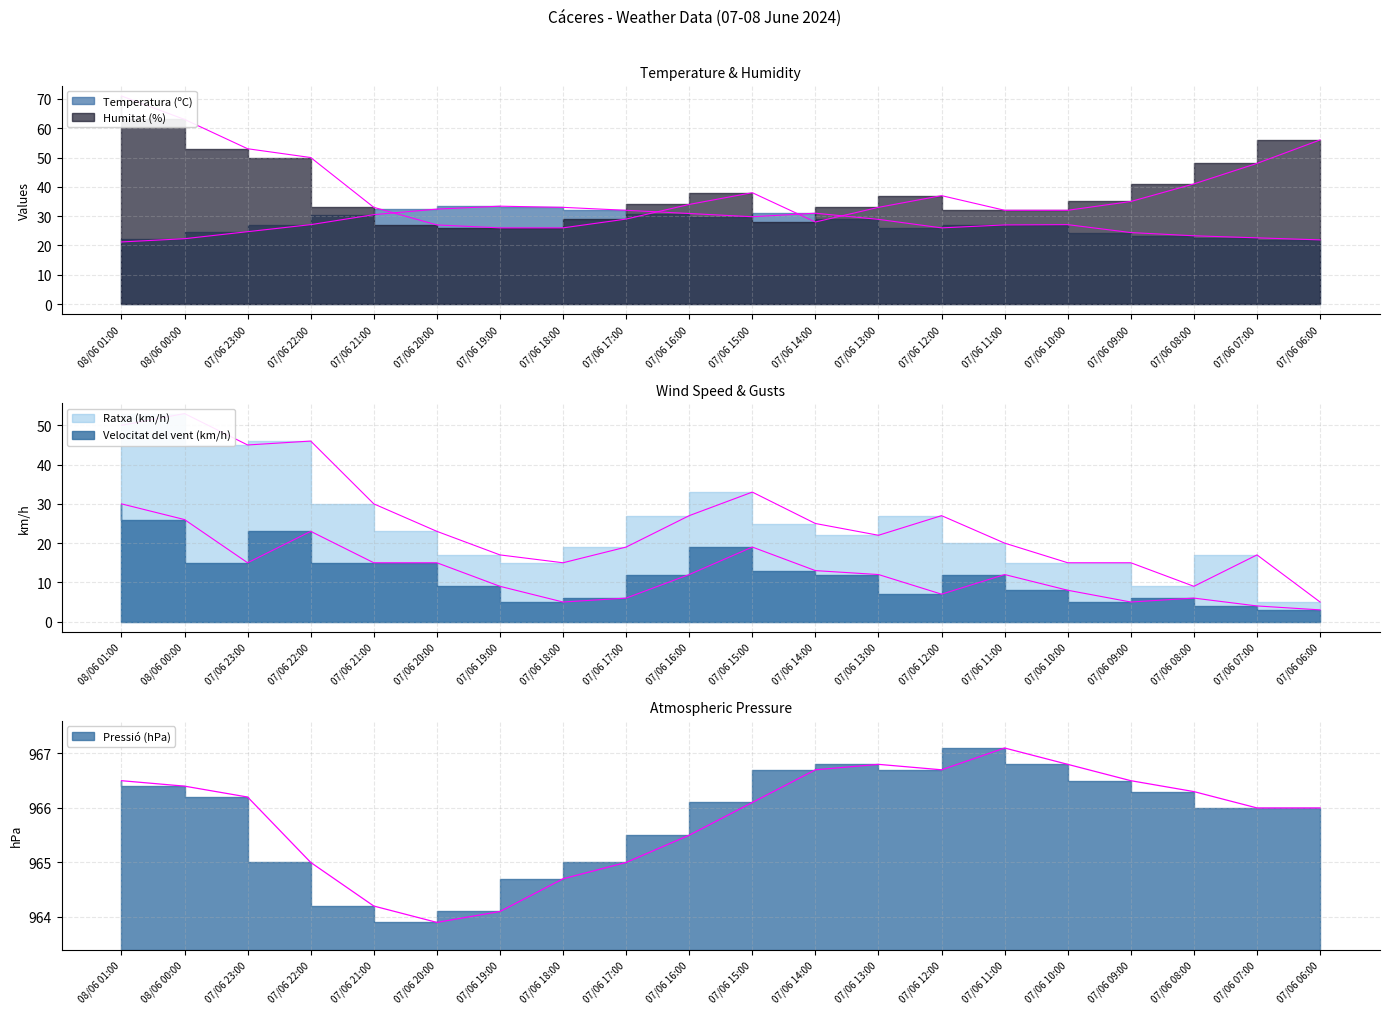

What is the sum of all Humitat (%) values?

792.0